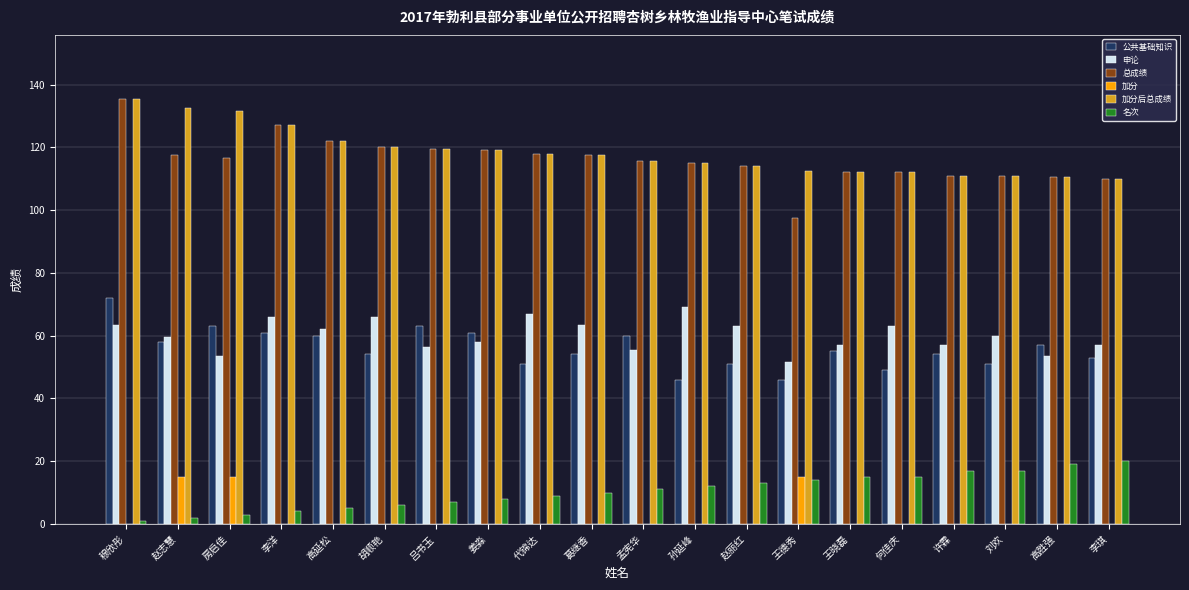

Is the value of 申论 at 代锦达 greater than the value of 总成绩 at 许霖?

No